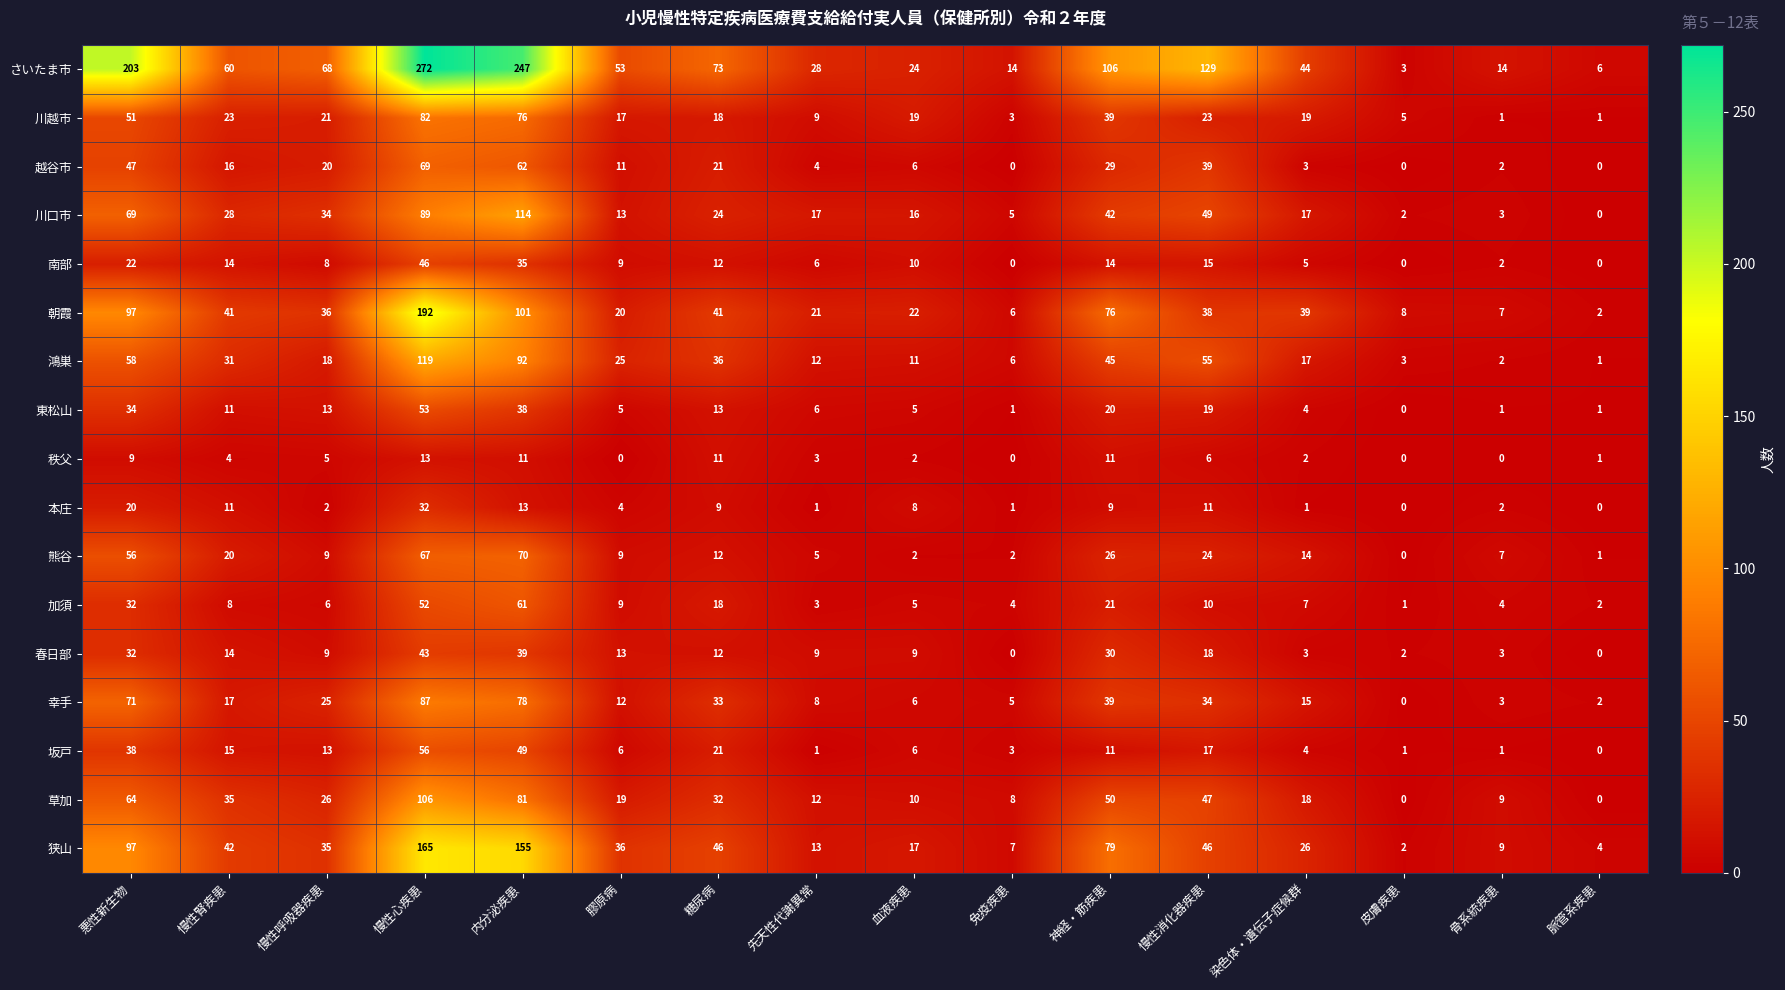

What is the spread (max minus min) of values at 慢性腎疾患?

56